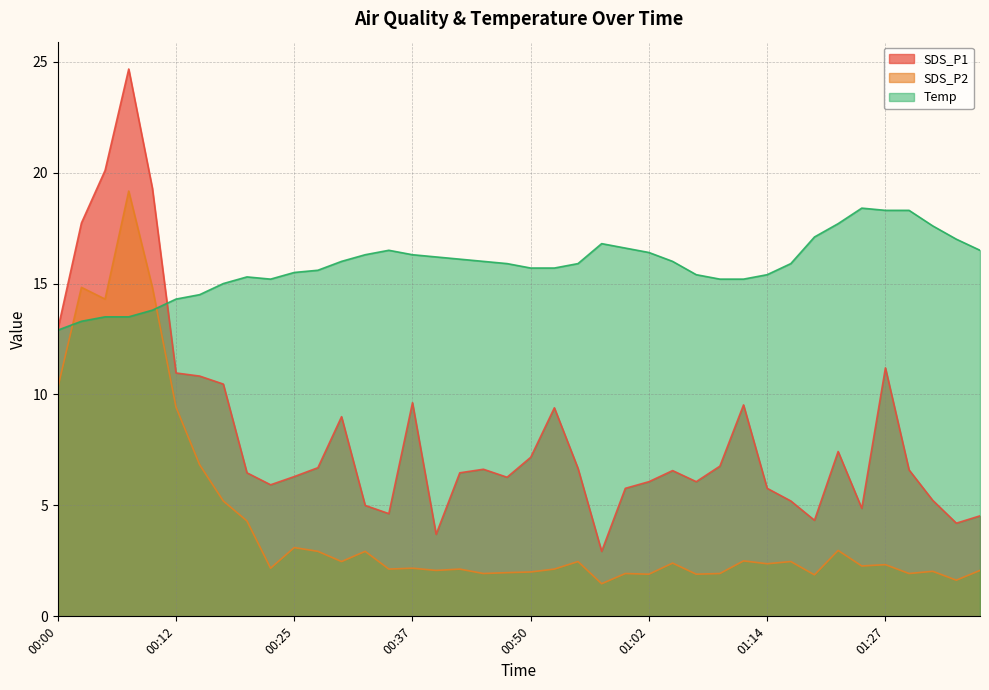

What position from the left is 00:42?

18